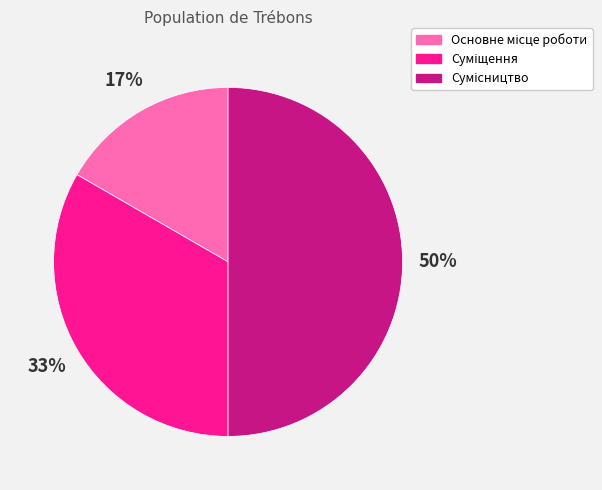

Count the number of slices in the pie.

3